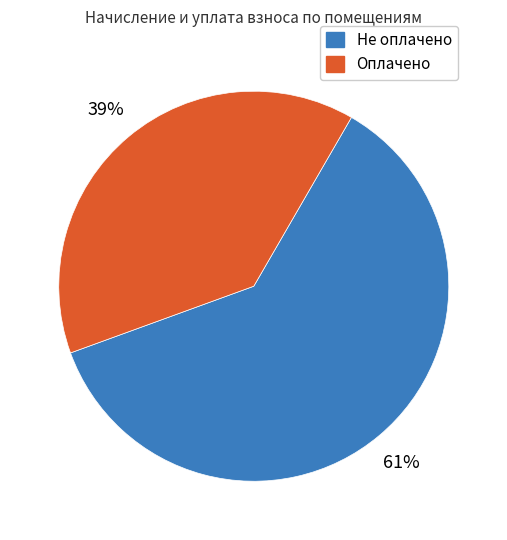

Rank the categories by value from lowest to highest.

Оплачено, Не оплачено